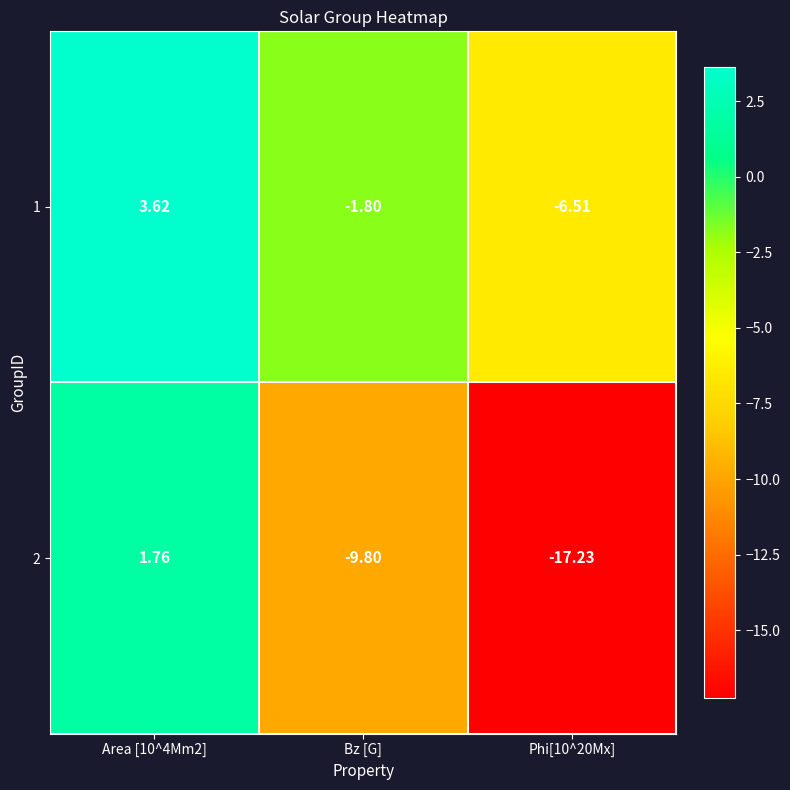

Which series has the largest range (max minus min)?

2